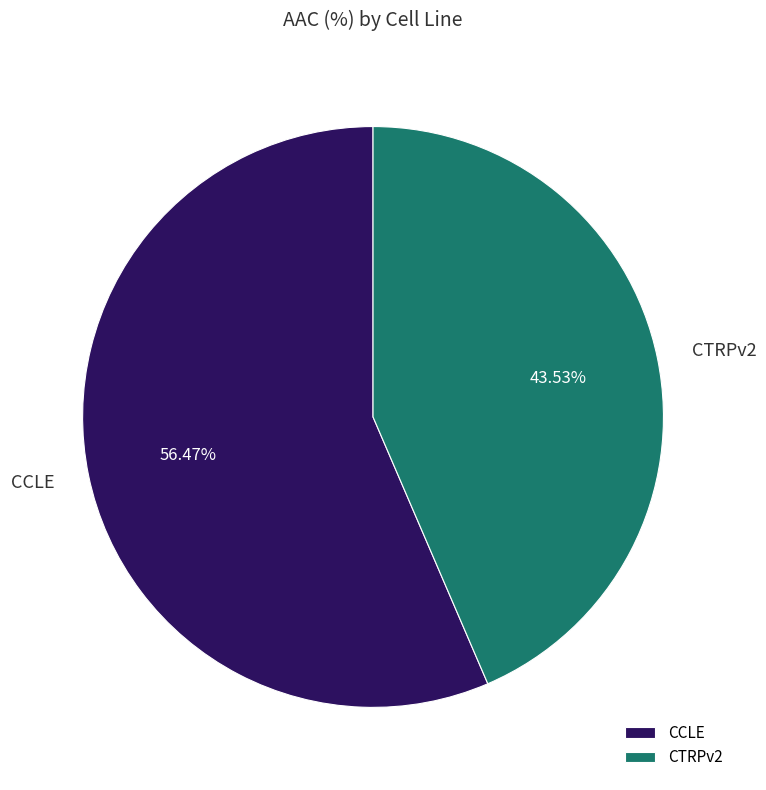

Count the number of slices in the pie.

2